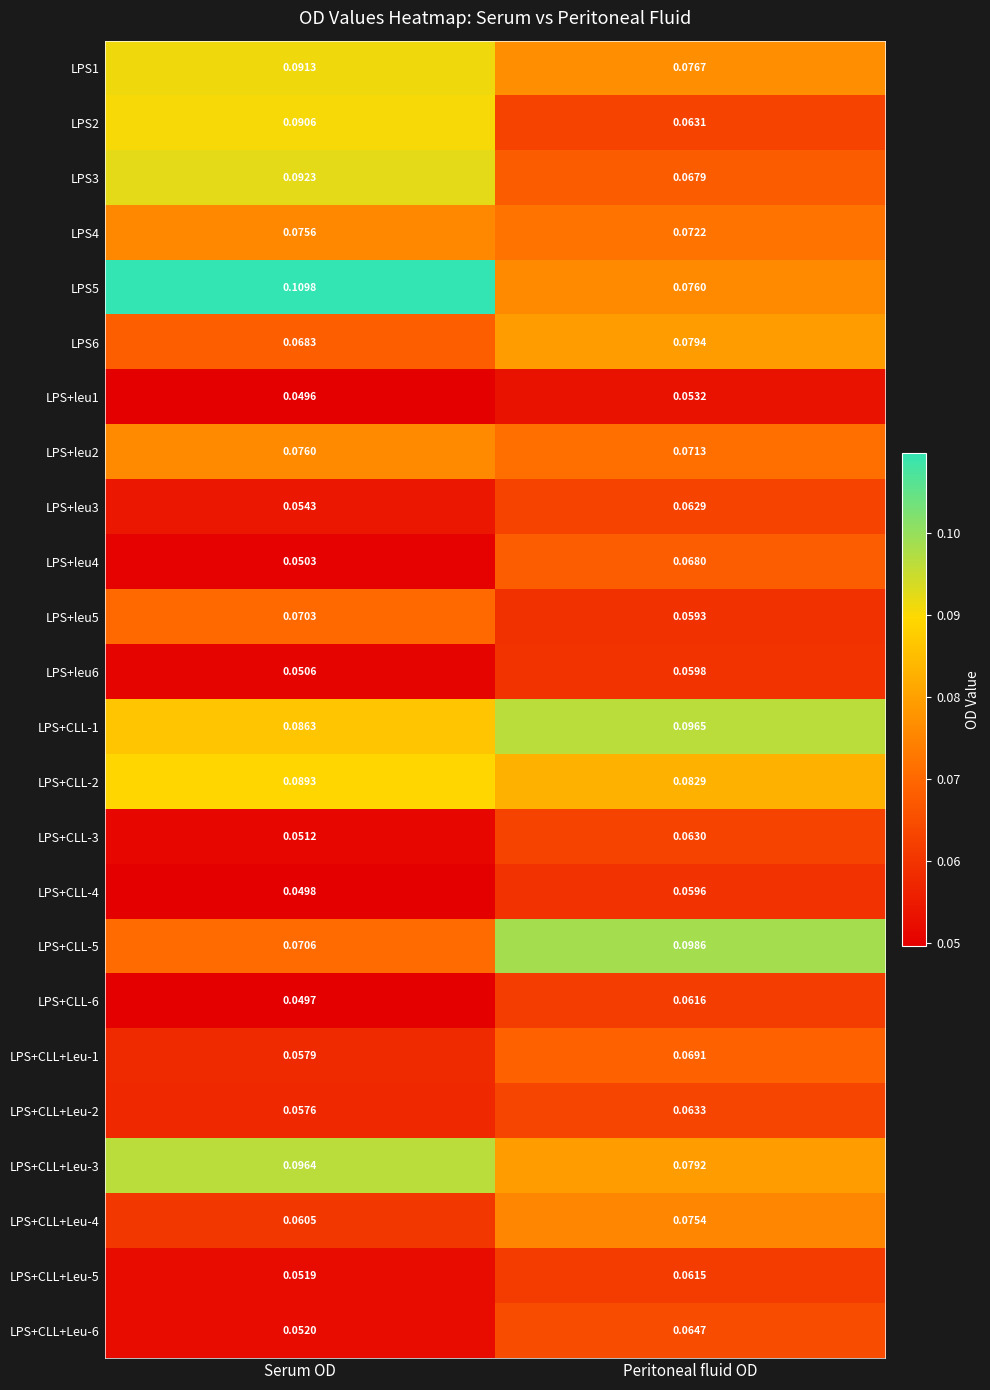

At which category is the sum across all series the highest?

Peritoneal fluid OD